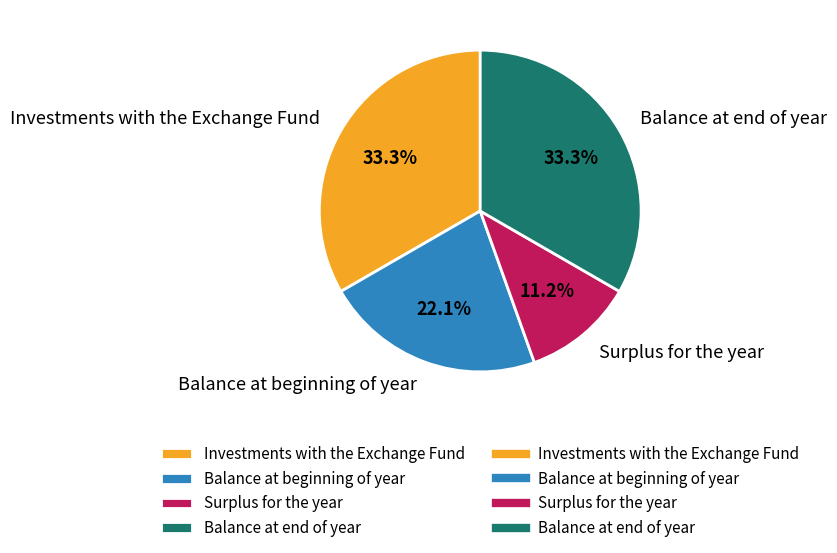

How many segments does this pie chart have?

4